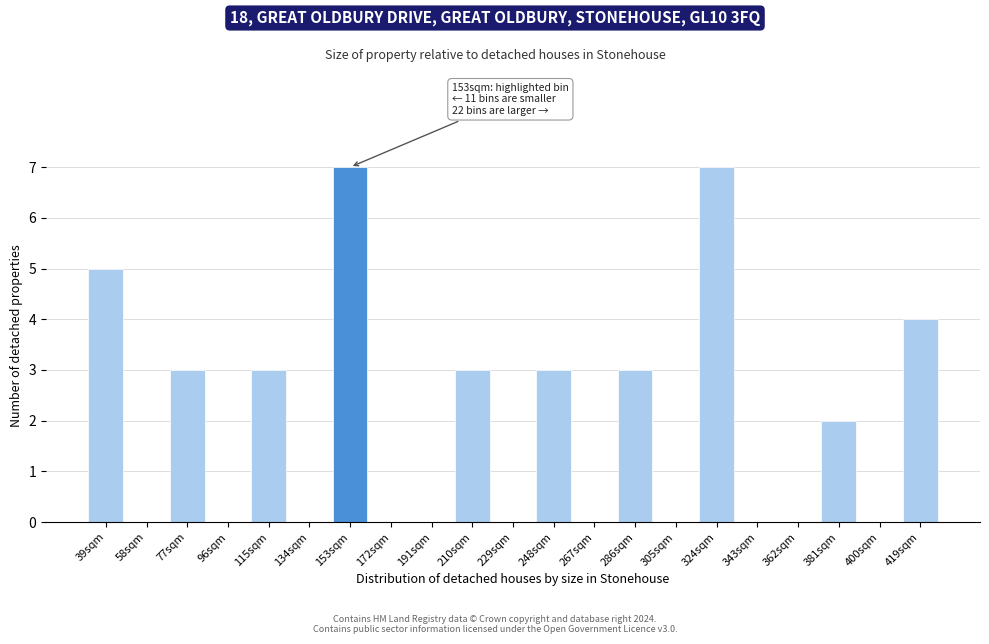

Reading left to right, what are all the values shown in this chart?

39sqm=5	58sqm=0	77sqm=3	96sqm=0	115sqm=3	134sqm=0	153sqm=7	172sqm=0	191sqm=0	210sqm=3	229sqm=0	248sqm=3	267sqm=0	286sqm=3	305sqm=0	324sqm=7	343sqm=0	362sqm=0	381sqm=2	400sqm=0	419sqm=4